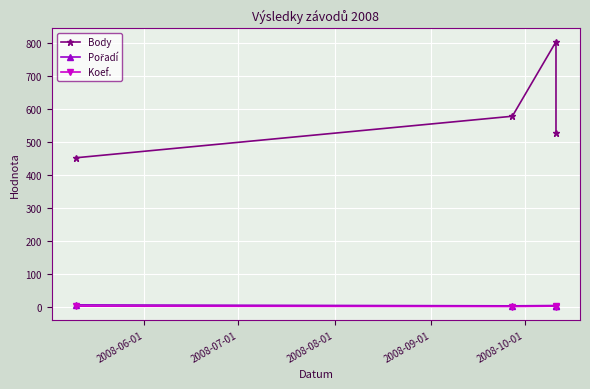

What is the total value across all series at 2008-09-01?

531